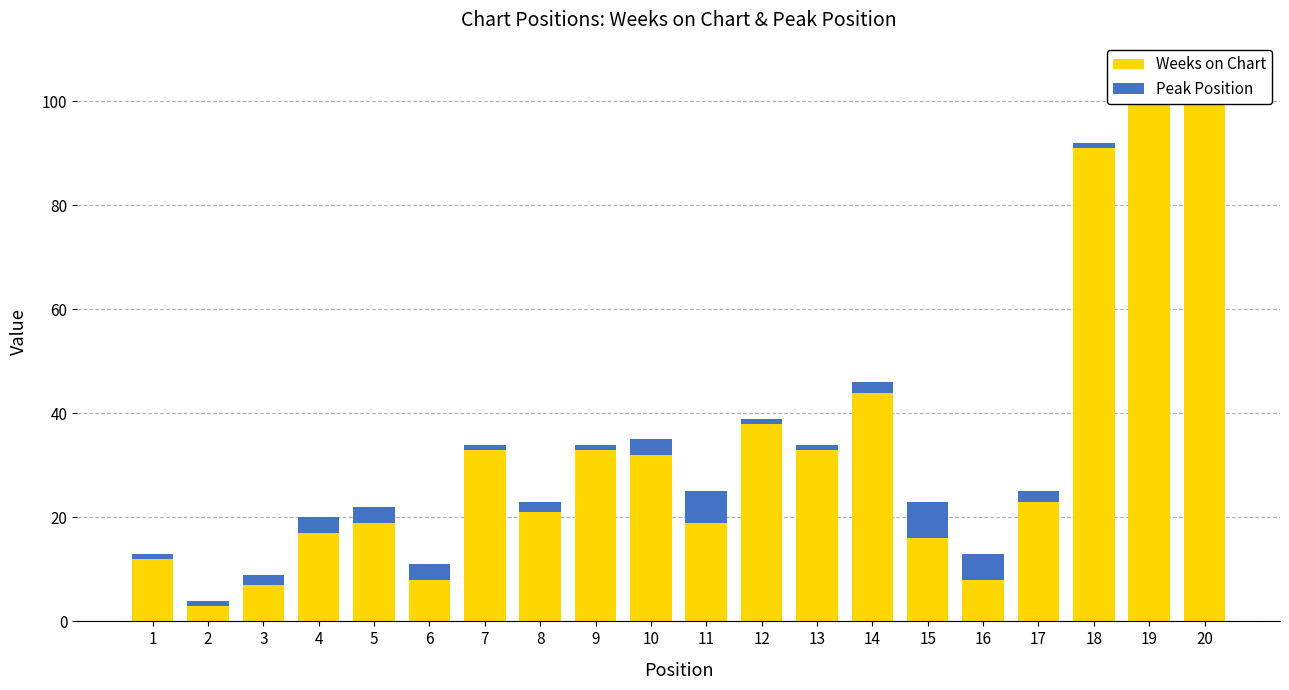

What is the smallest value displayed?

1